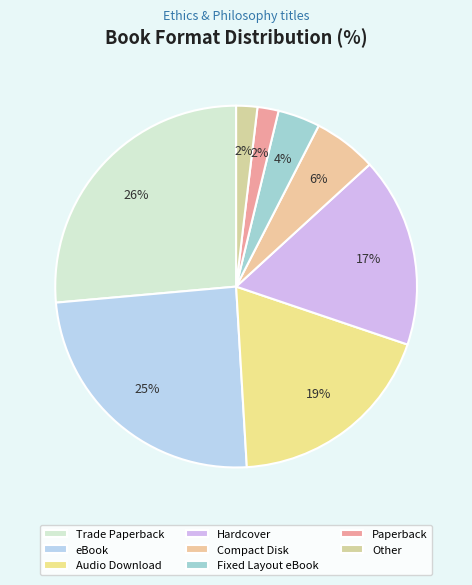

To the nearest percent, what percentage of the pie is Audio Download?

19%